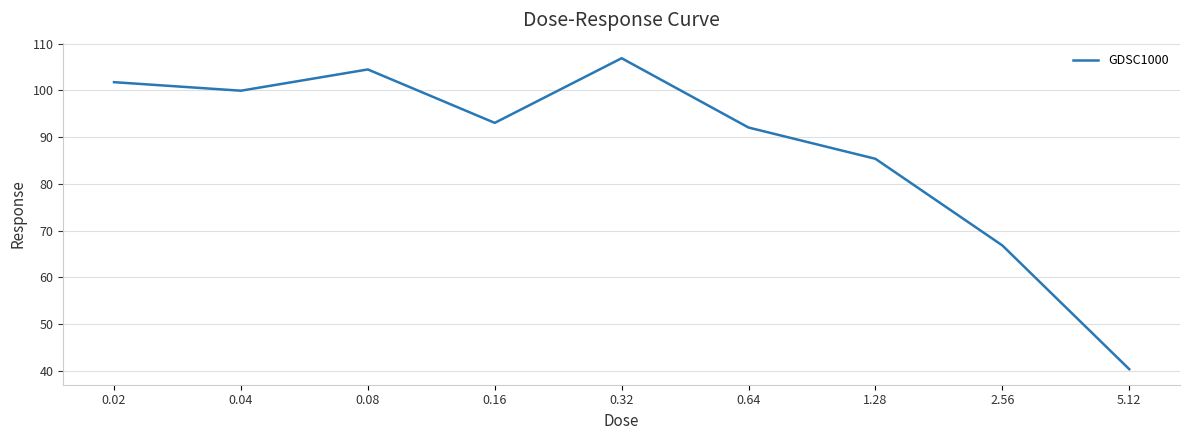

What is the difference between the maximum and minimum values?

66.5